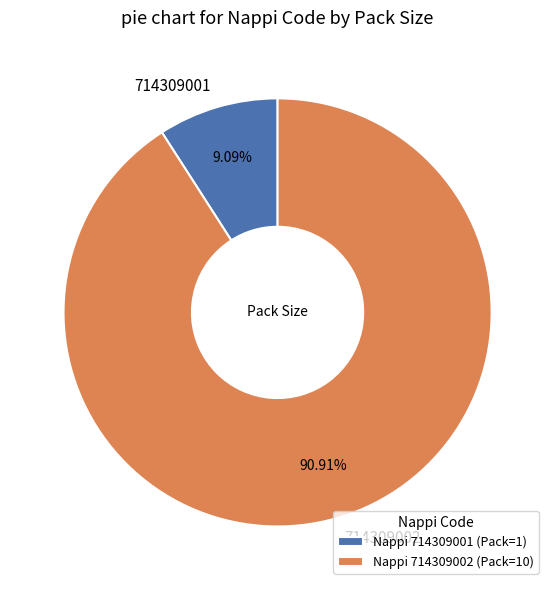

How many slices are in this pie chart?

2